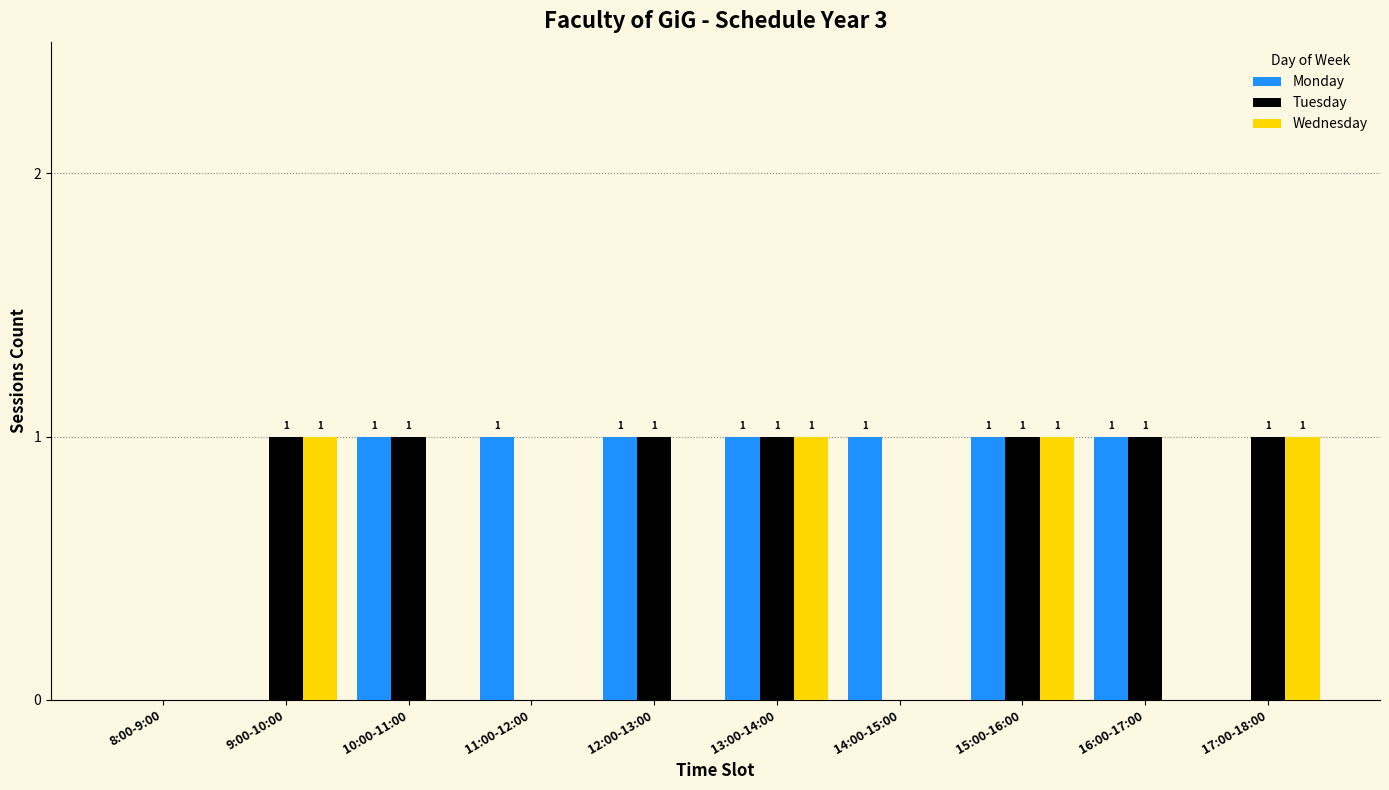

Are the bars horizontal?

No